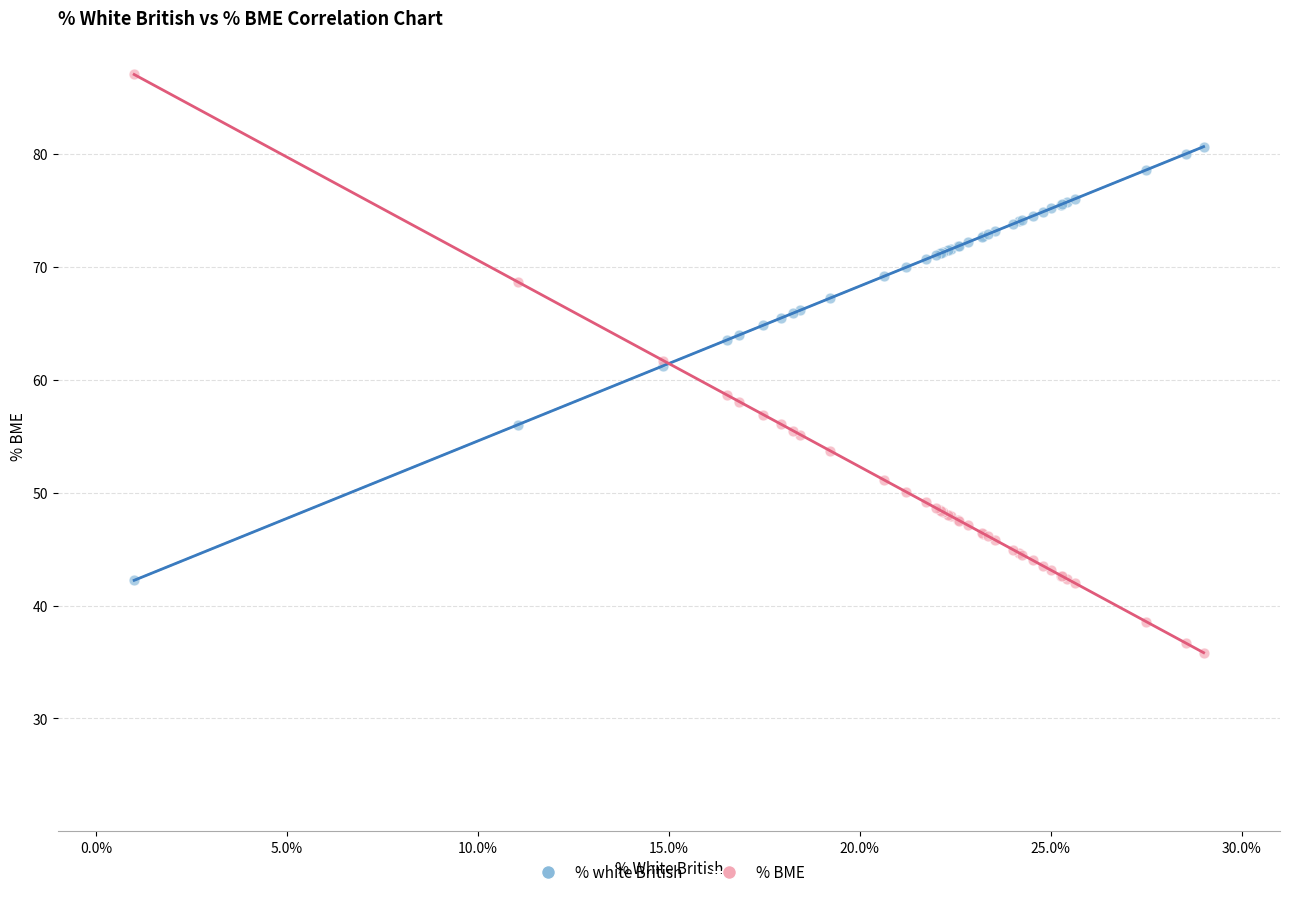

Which series reaches the maximum Y coordinate?

% BME